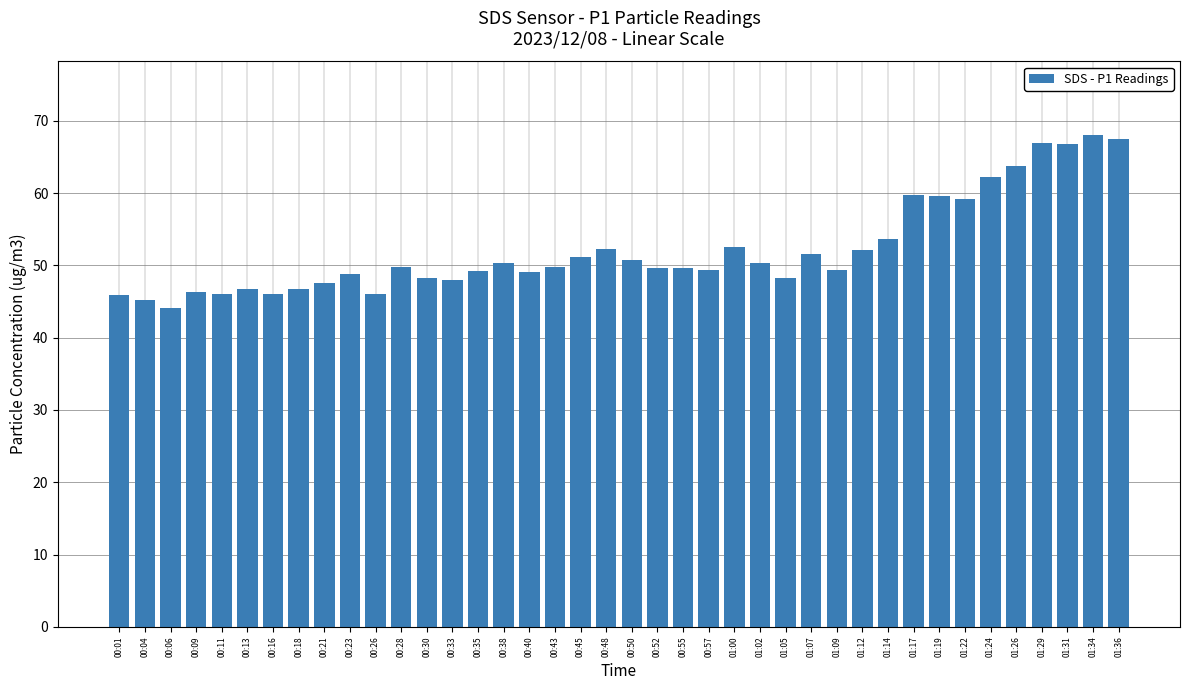

What is the smallest value displayed?

44.1